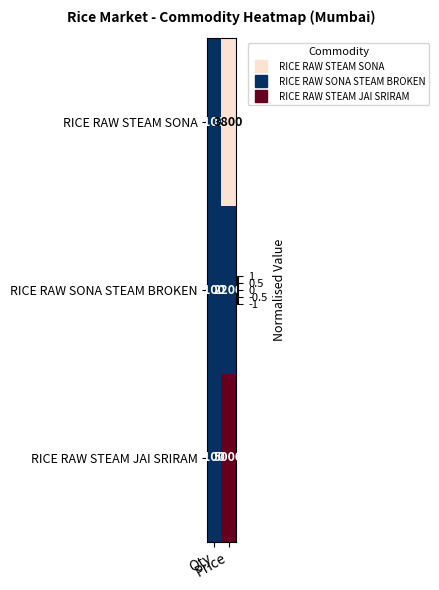

Which series has the widest spread of values?

RICE RAW STEAM JAI SRIRAM